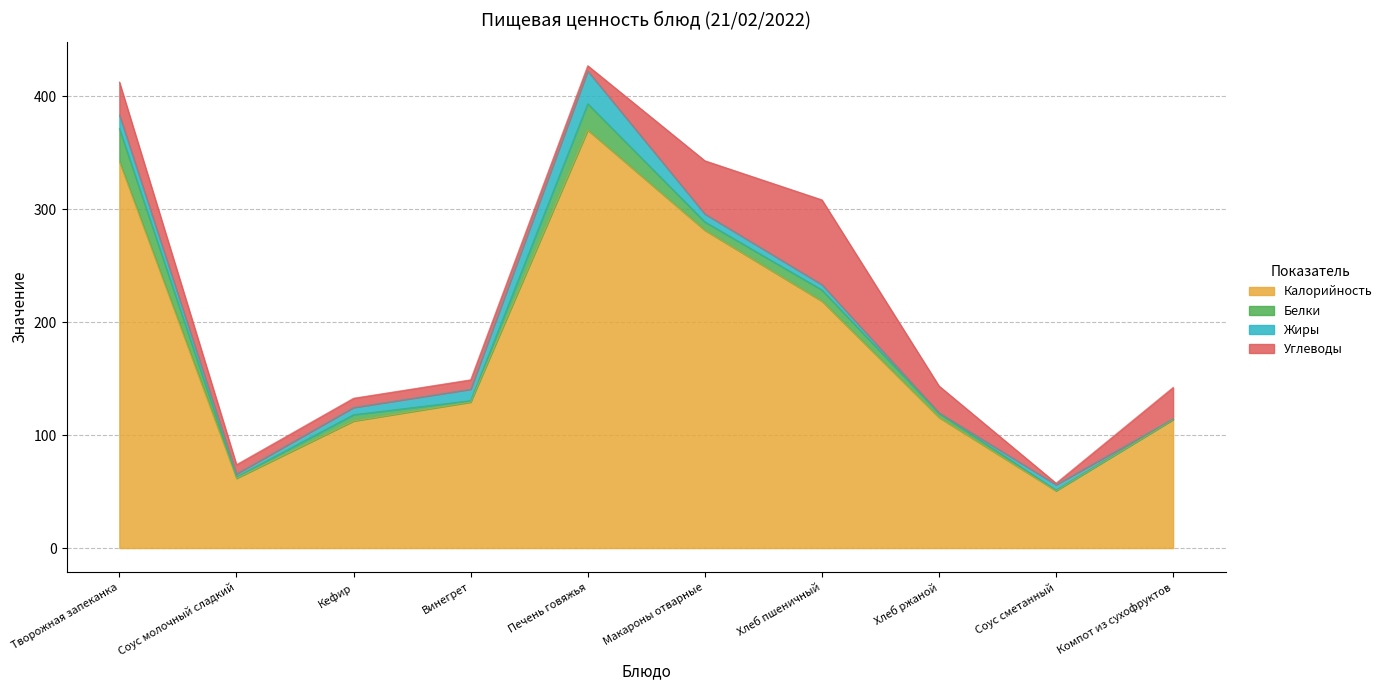

How many lines are shown in the chart?

4